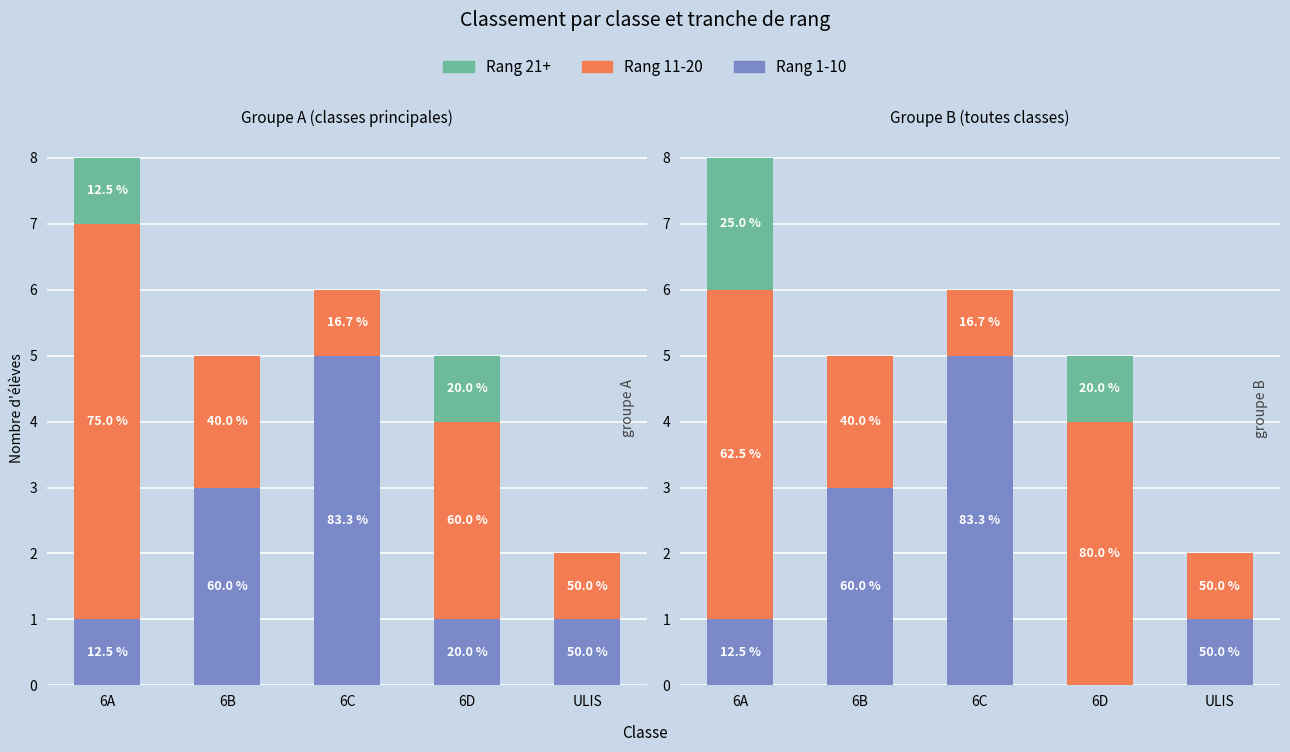

True or false: Rang 21+ has a value of 3 at 6A.

False